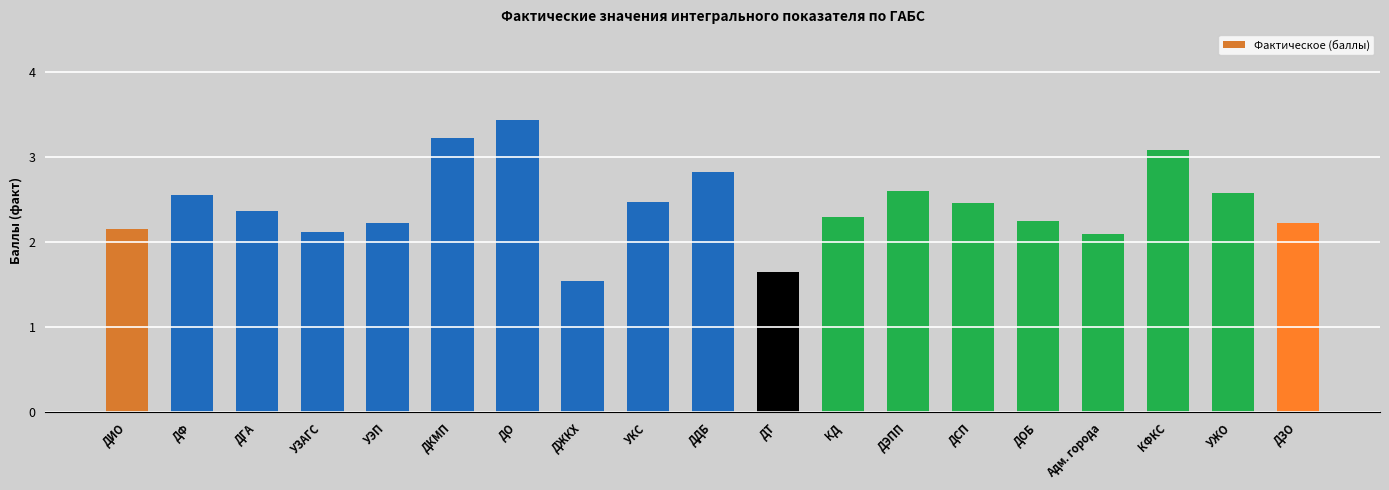

What is the label of the 11th bar from the right?

УКС